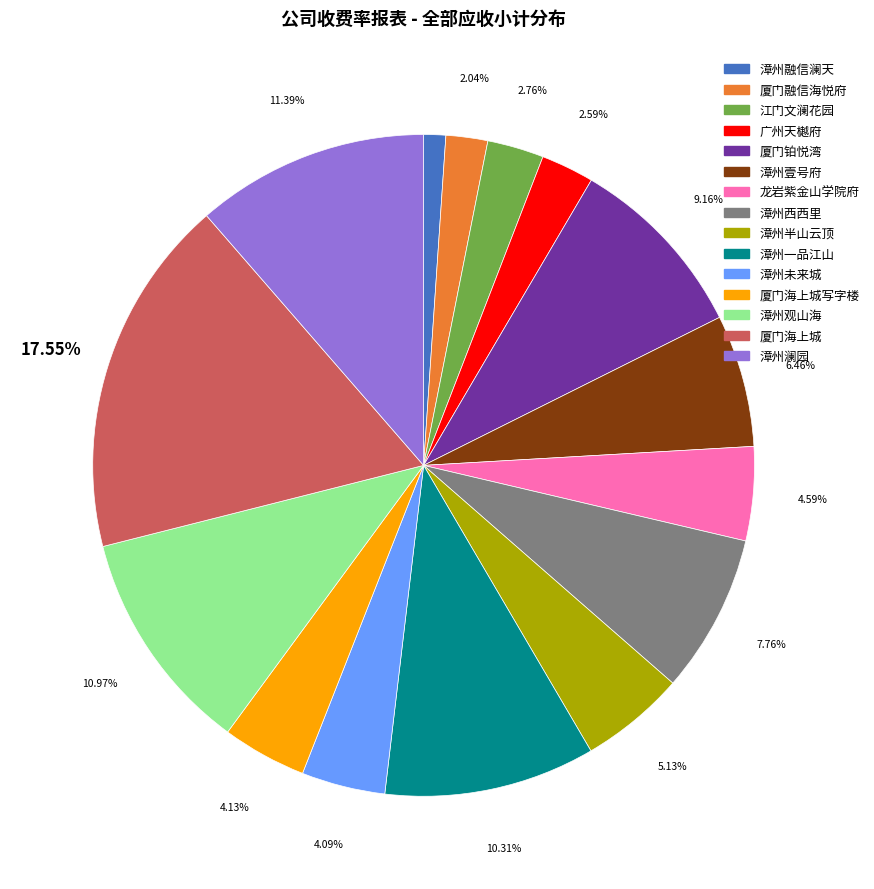

Does any single category account for the majority?

No